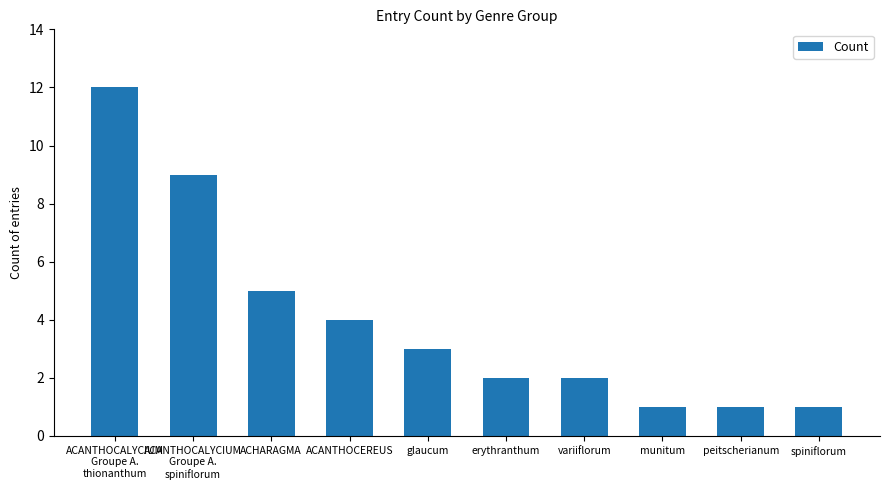

Where does the data first go above 3?

ACANTHOCALYCIUM
Groupe A.
thionanthum